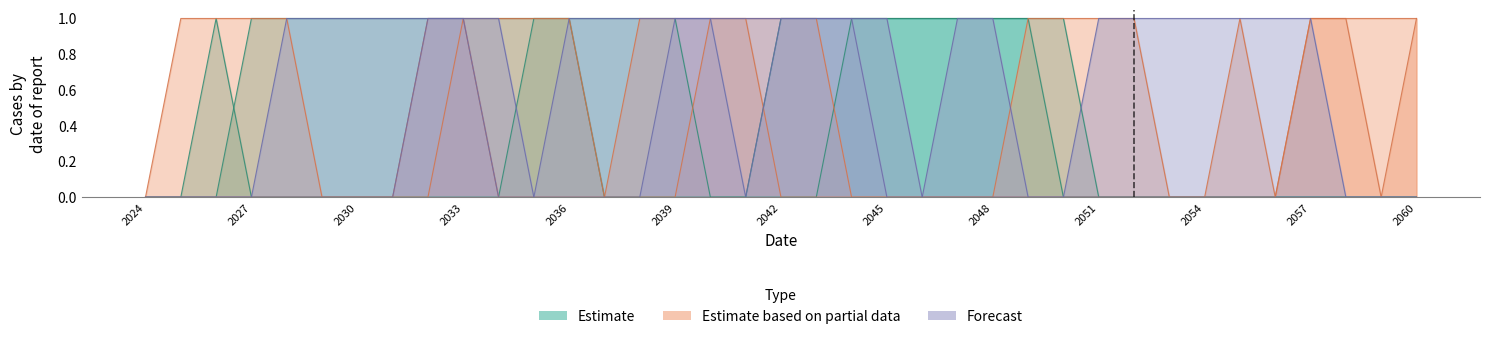

At which category does the chart reach its minimum across all series?

2024